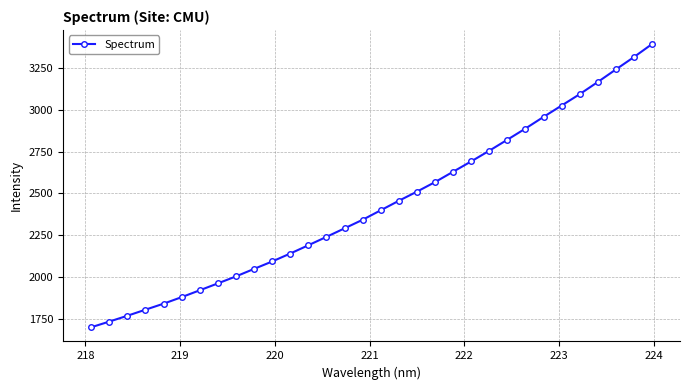

True or false: the data has more than 0 interior local peaks.

False